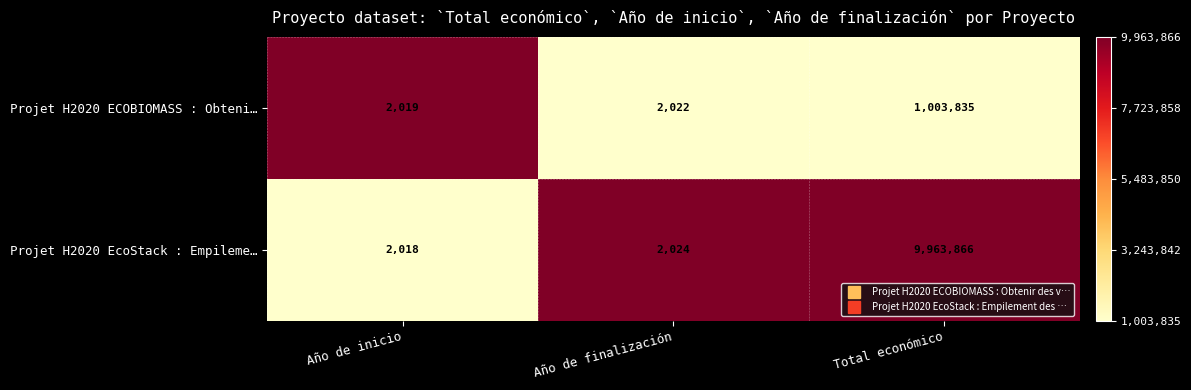

Which series has the largest range (max minus min)?

Projet H2020 EcoStack : Empileme…